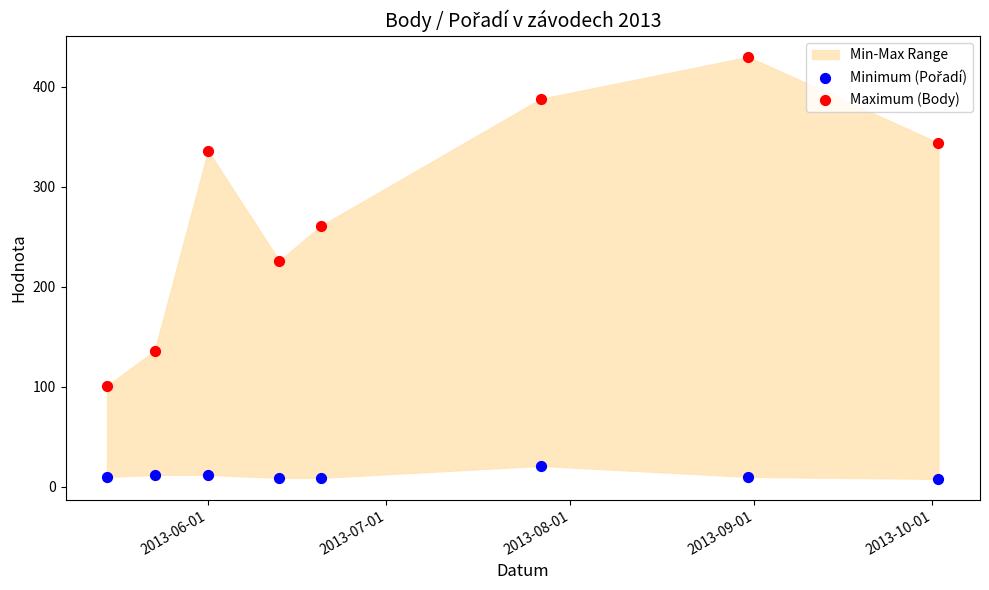

Which series has the widest spread of Y values?

Maximum (Body)